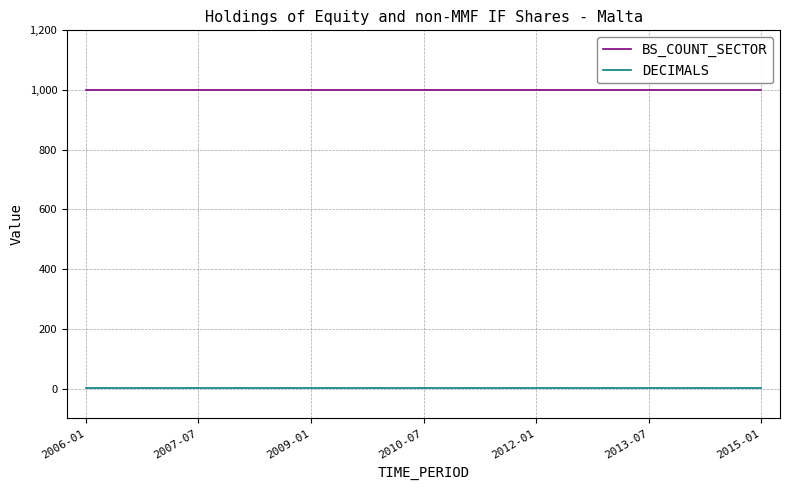

How many lines are shown in the chart?

2